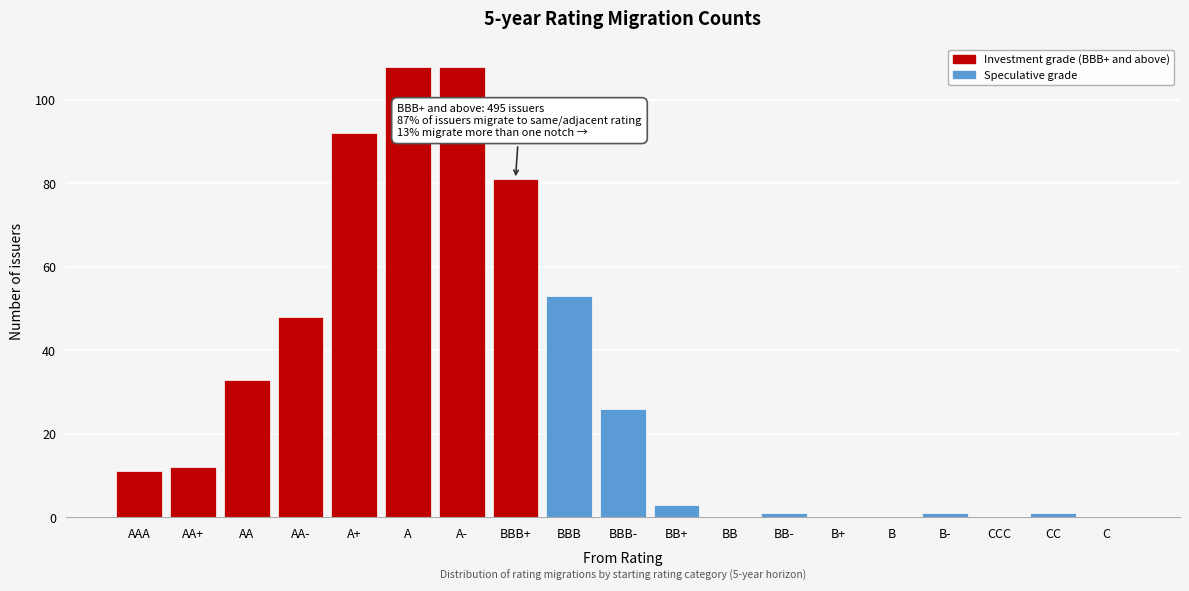

Reading left to right, transcribe all the data shown in this chart.

AAA=11	AA+=12	AA=33	AA-=48	A+=92	A=108	A-=108	BBB+=81	BBB=53	BBB-=26	BB+=3	BB=0	BB-=1	B+=0	B=0	B-=1	CCC=0	CC=1	C=0